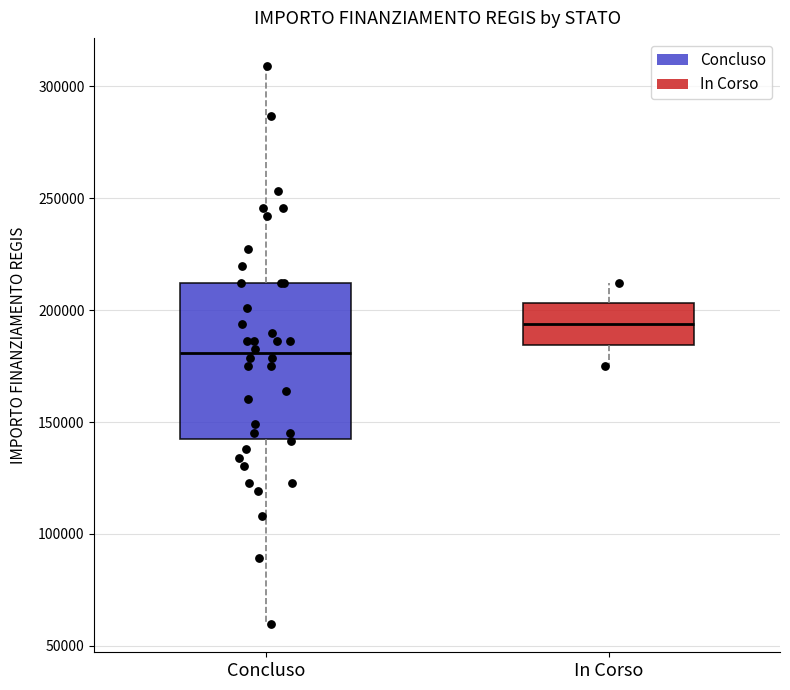

Which box is the tallest, from its lower edge to its upper edge?

Concluso